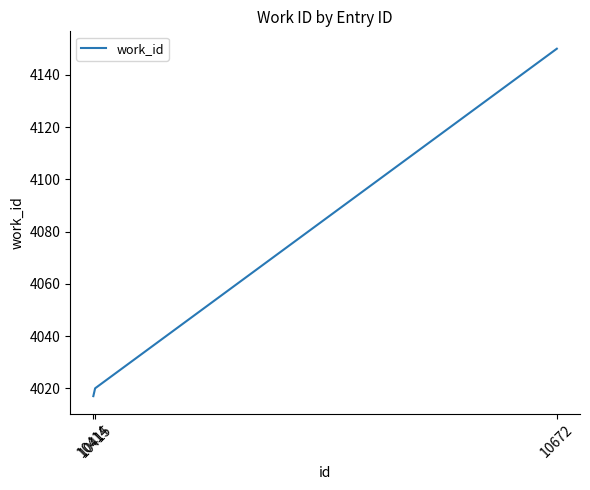

Which has a higher value, 10414 or 10415?

10415